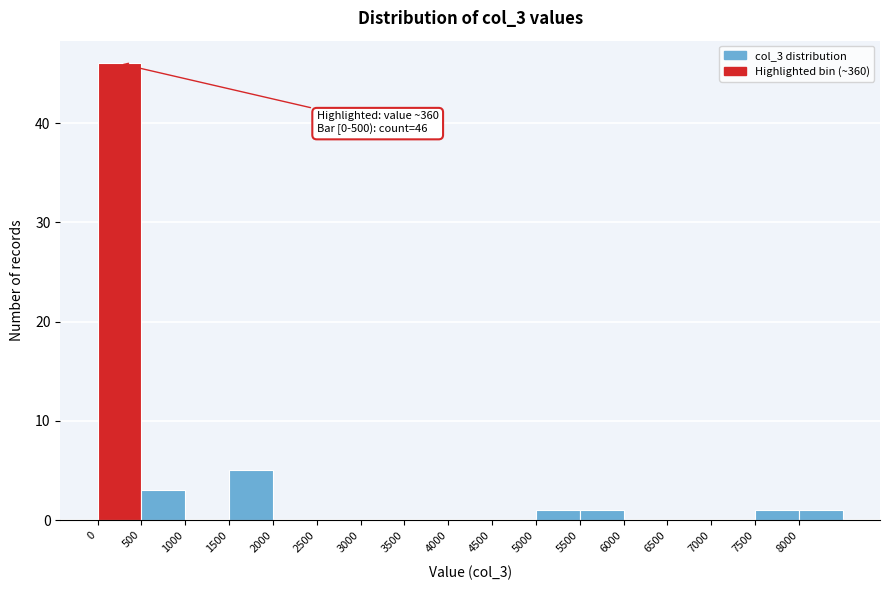

Which range on the x-axis has the tallest bar?

0 to 500